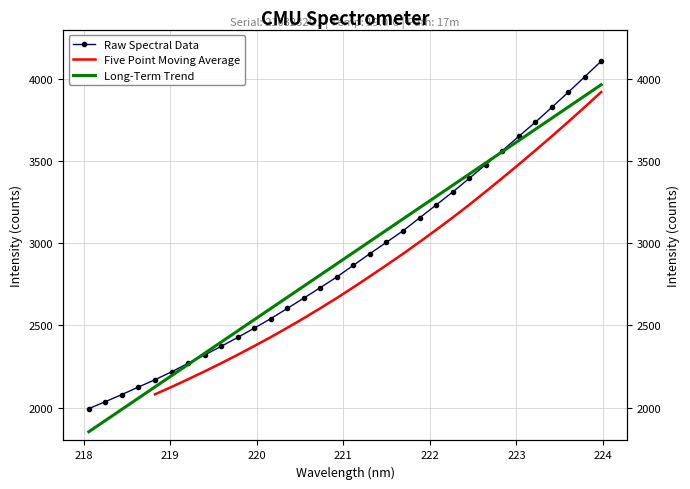

Rank the categories by value from lowest to highest.

218.0596, 218.2508, 218.442, 218.6332, 218.8244, 219.0156, 219.2067, 219.3979, 219.589, 219.7801, 219.9712, 220.1623, 220.3533, 220.5444, 220.7354, 220.9264, 221.1174, 221.3083, 221.4993, 221.6902, 221.8812, 222.0721, 222.263, 222.4538, 222.6447, 222.8355, 223.0264, 223.2172, 223.408, 223.5987, 223.7895, 223.9802